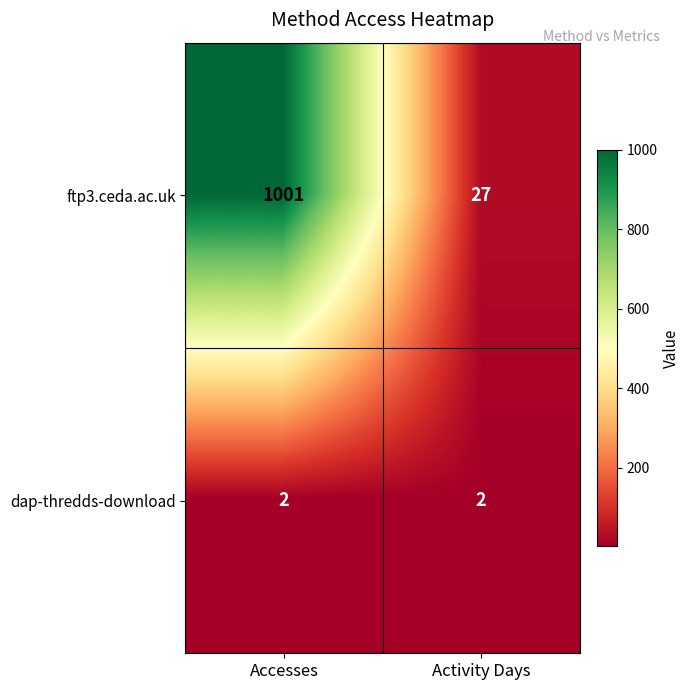

Is it true that ftp3.ceda.ac.uk equals 13 at Activity Days?

False